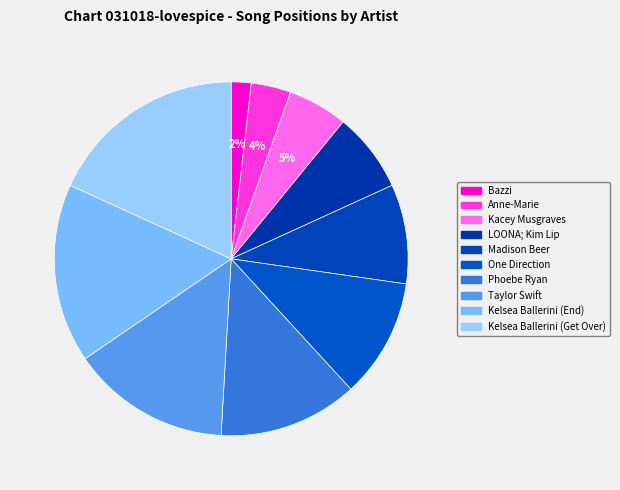

True or false: Taylor Swift accounts for 24% of the total.

False